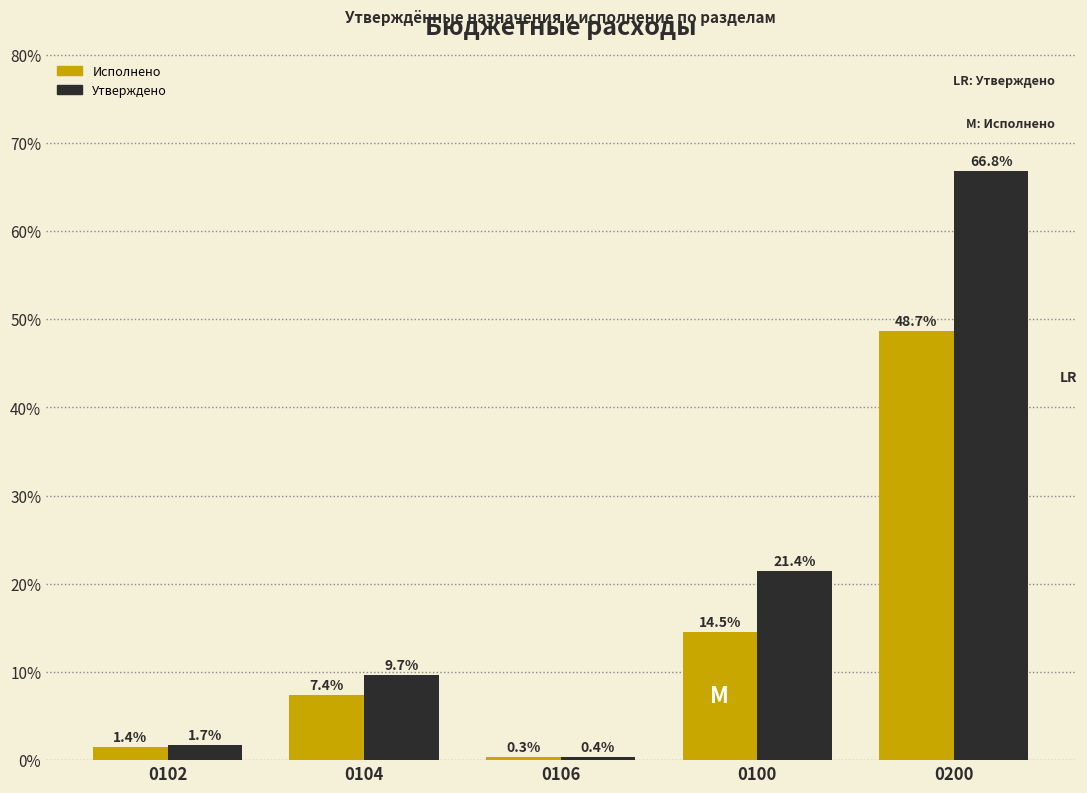

Reading left to right, extract all data points from this chart.

Исполнено: 0102=1.4	0104=7.4	0106=0.3	0100=14.5	0200=48.7
Утверждено: 0102=1.7	0104=9.7	0106=0.4	0100=21.4	0200=66.8